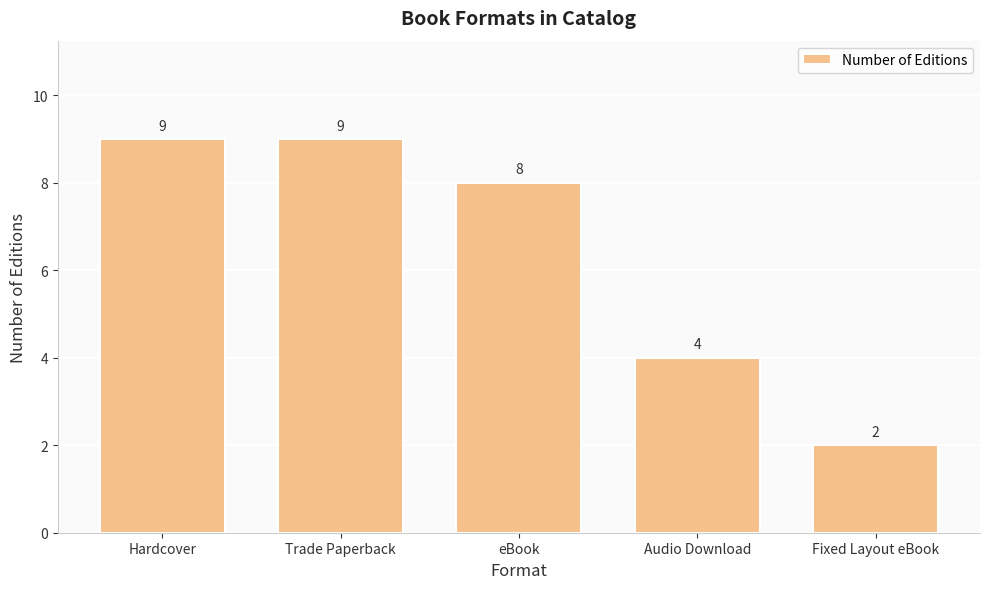

Reading left to right, what are all the values shown in this chart?

9	9	8	4	2